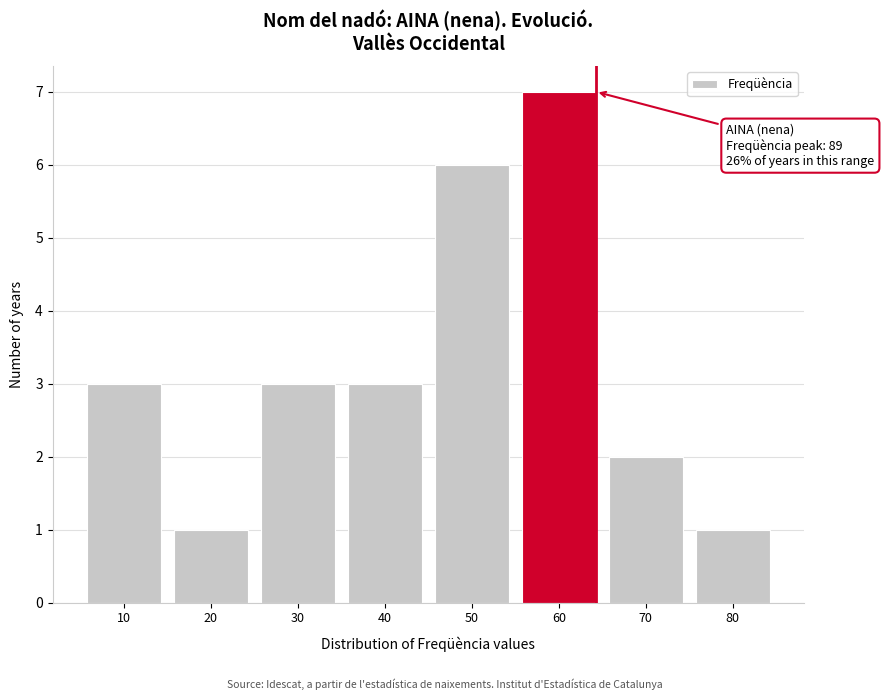

Reading left to right, extract all data points from this chart.

3	1	3	3	6	7	2	1